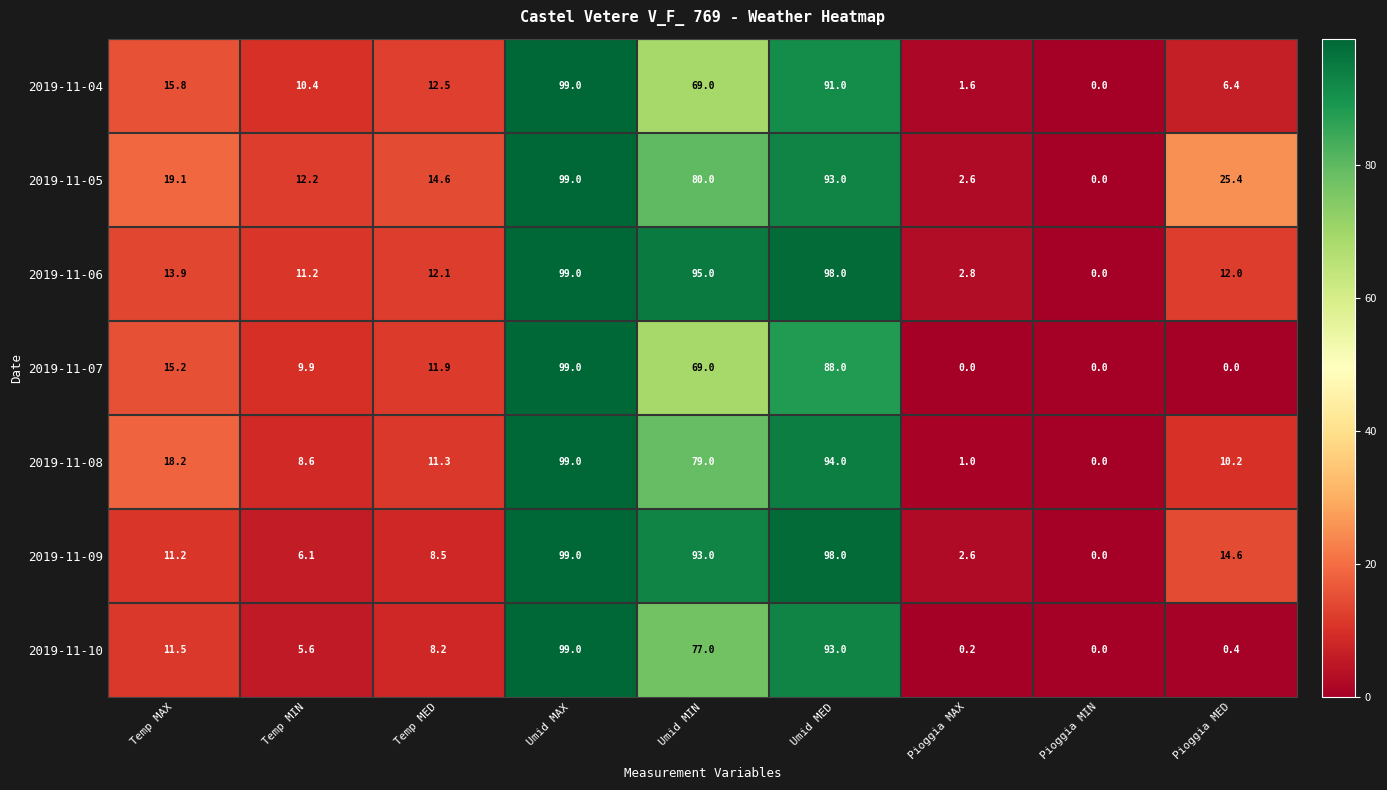

Is it true that 2019-11-08 equals 8.6 at Temp MIN?

True